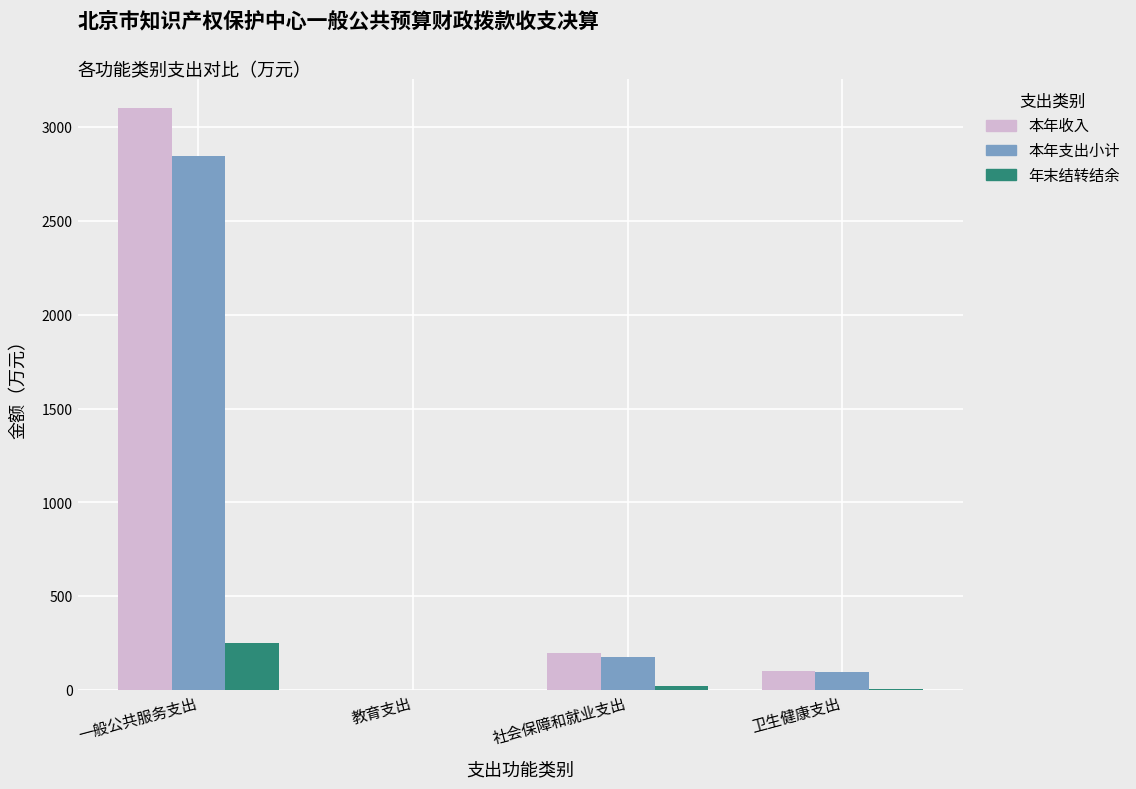

What is the maximum value for 年末结转结余?

251.9